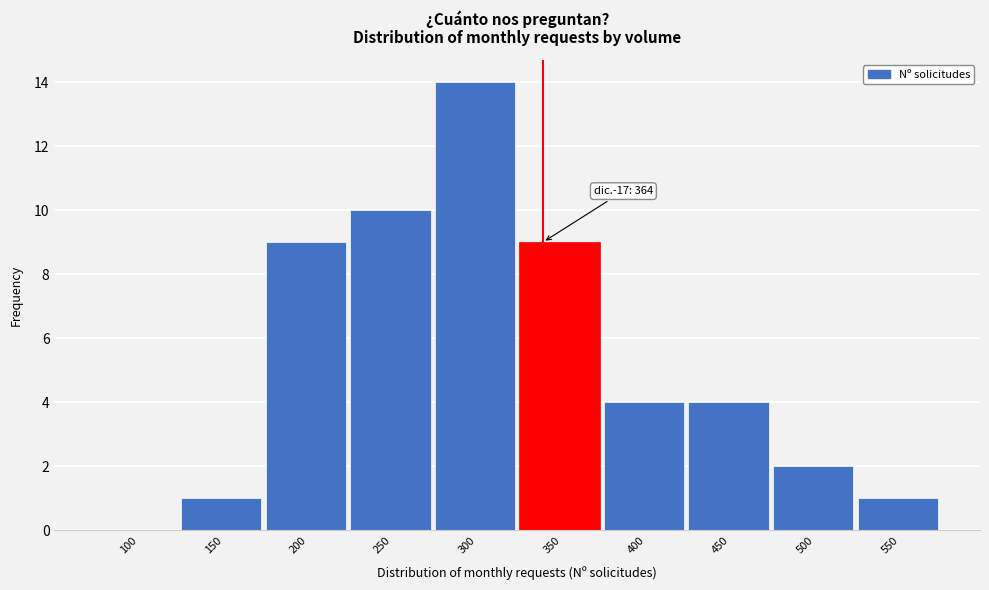

Reading left to right, list all the values displayed in this chart.

100=0	150=1	200=9	250=10	300=14	350=9	400=4	450=4	500=2	550=1